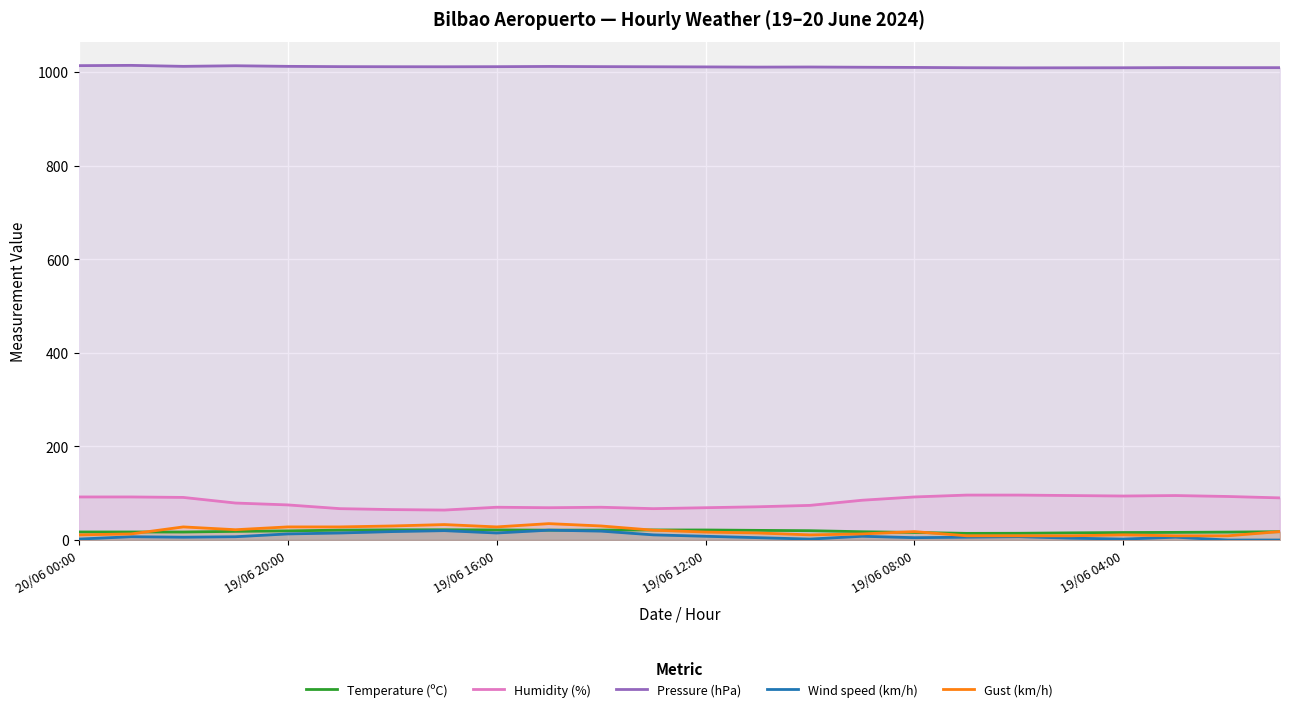

What is the total value across all series at 13?

1121.9